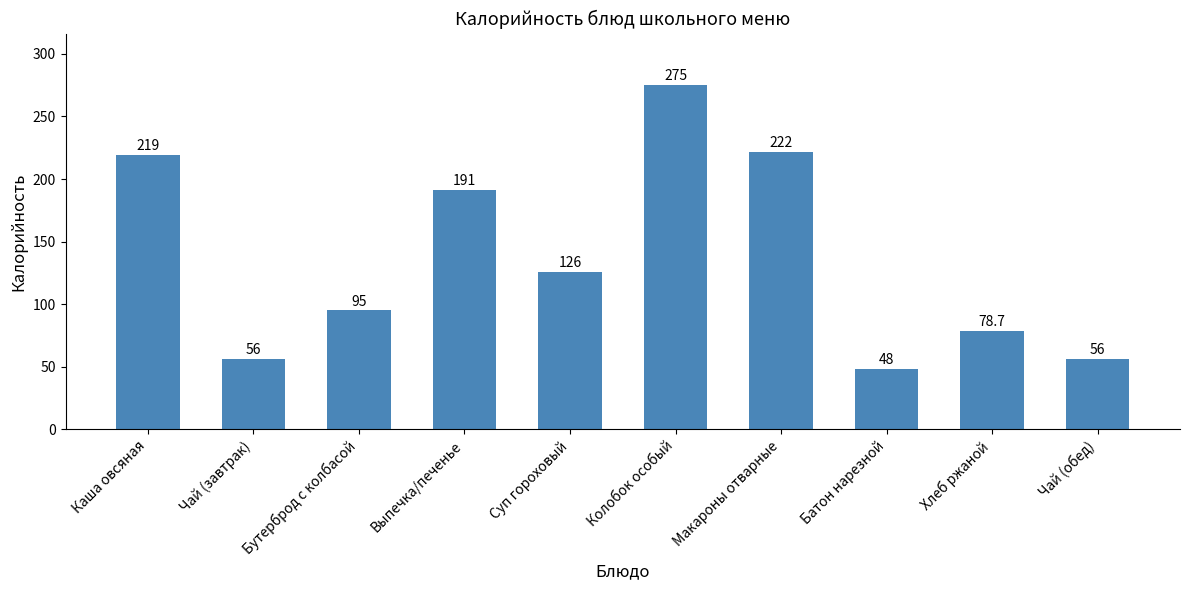

What is the ratio of the value at Чай (завтрак) to the value at Чай (обед)?

1.0